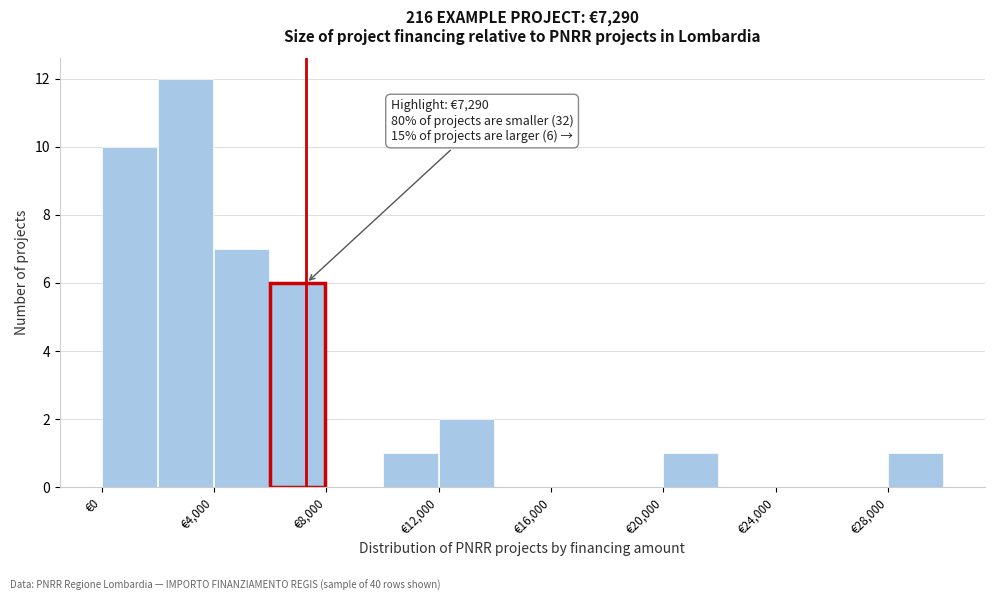

Over which range of the x-axis is the bar tallest?

2000 to 4000